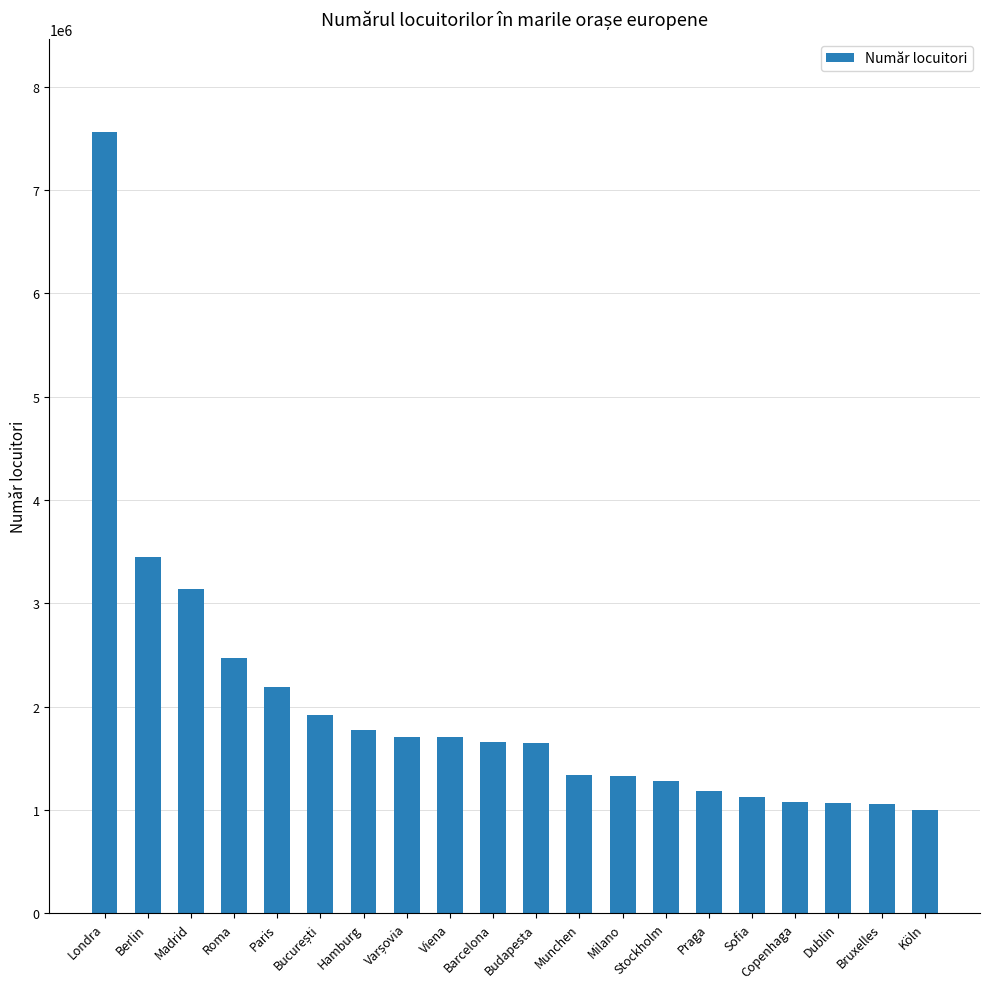

How many data points are less than 1653416?

10